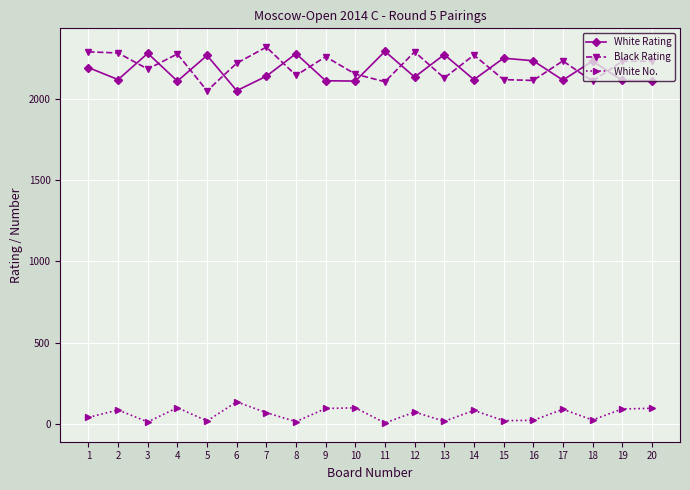

True or false: White No. and White Rating cross at least once.

False